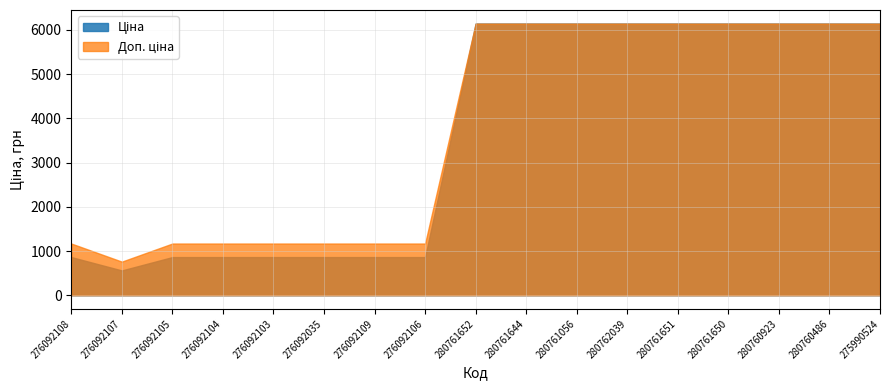

Between 280762039 and 280760486, which is larger?

280762039